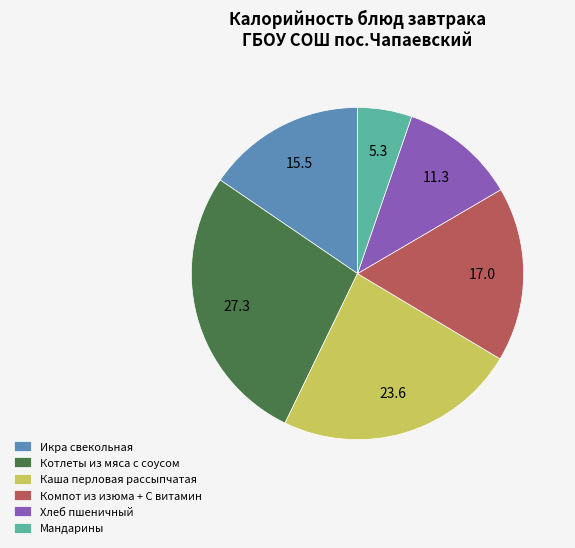

How many slices are in this pie chart?

6